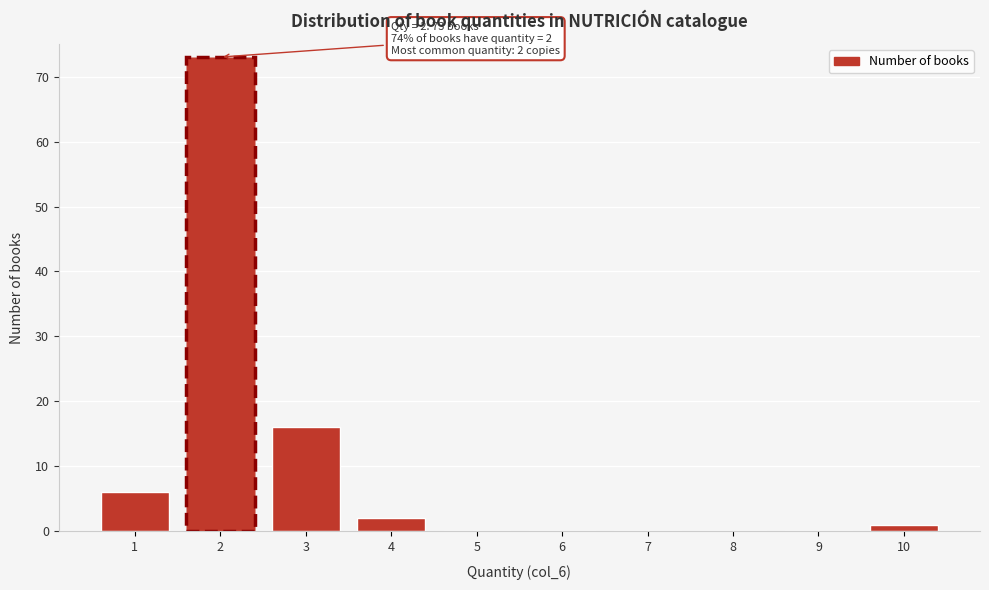

Reading left to right, extract all data points from this chart.

1=6	2=73	3=16	4=2	5=0	6=0	7=0	8=0	9=0	10=1